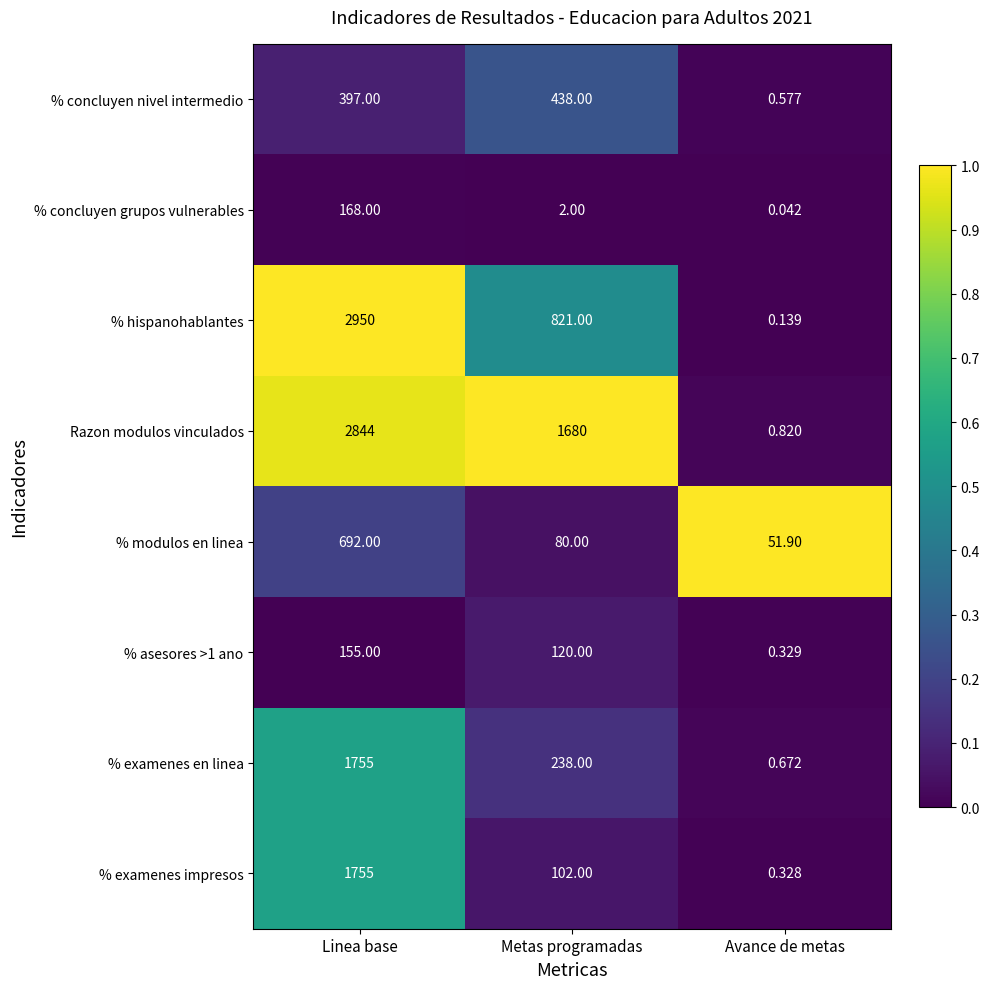

Which label corresponds to the largest value in the chart?

Linea base